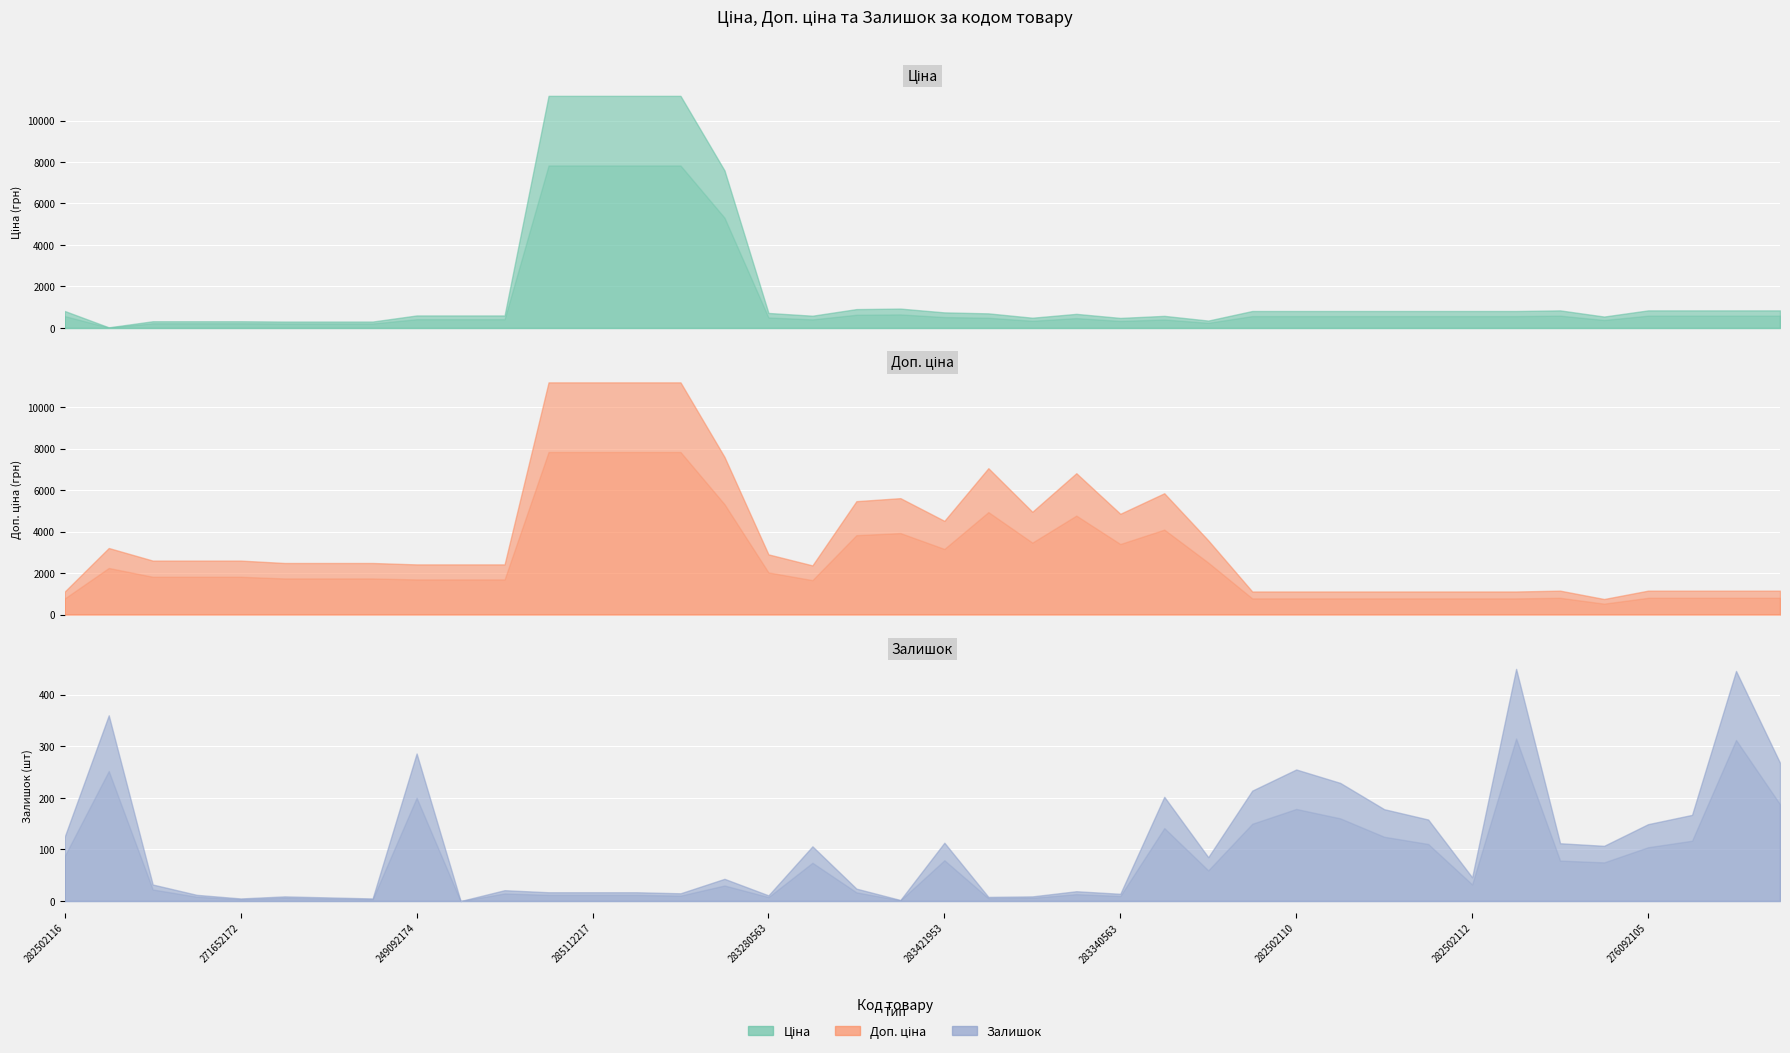

Reading left to right, transcribe all the data shown in this chart.

Ціна: Ціна=818.5	Доп. ціна=32.0	Залишок=324.8	3=324.8	4=324.8	5=310.3	6=310.3	7=310.3	8=603.7	9=603.7	10=603.7	11=11188.2	12=11188.2	13=11188.2	14=11188.2	15=7596.5	16=724.5	17=591.6	18=910.4	19=934.5	20=752.2	21=705.1	22=495.0	23=681.0	24=485.4	25=584.4	26=357.4	27=818.5	28=818.5	29=818.5	30=818.5	31=818.5	32=818.5	33=818.5	34=848.4	35=551.5	36=848.4	37=848.4	38=848.4	39=848.4
Доп. ціна: Ціна=1109.2	Доп. ціна=3205.0	Залишок=2598.3	3=2598.3	4=2598.3	5=2482.4	6=2482.4	7=2482.4	8=2414.8	9=2414.8	10=2414.8	11=11188.2	12=11188.2	13=11188.2	14=11188.2	15=7596.5	16=2897.8	17=2366.5	18=5462.3	19=5607.2	20=4513.3	21=7051.3	22=4950.4	23=6809.8	24=4853.8	25=5843.9	26=3573.9	27=1109.2	28=1109.2	29=1109.2	30=1109.2	31=1109.2	32=1109.2	33=1109.2	34=1149.7	35=747.0	36=1149.7	37=1149.7	38=1149.7	39=1149.7
Залишок: Ціна=125.0	Доп. ціна=360.0	Залишок=32.0	3=12.0	4=5.0	5=9.0	6=7.0	7=5.0	8=286.0	9=0.0	10=21.0	11=17.0	12=17.0	13=17.0	14=15.0	15=43.0	16=11.0	17=106.0	18=24.0	19=2.0	20=113.0	21=8.0	22=9.0	23=19.0	24=14.0	25=202.0	26=85.0	27=214.0	28=255.0	29=229.0	30=178.0	31=158.0	32=46.0	33=450.0	34=112.0	35=107.0	36=149.0	37=167.0	38=446.0	39=268.0